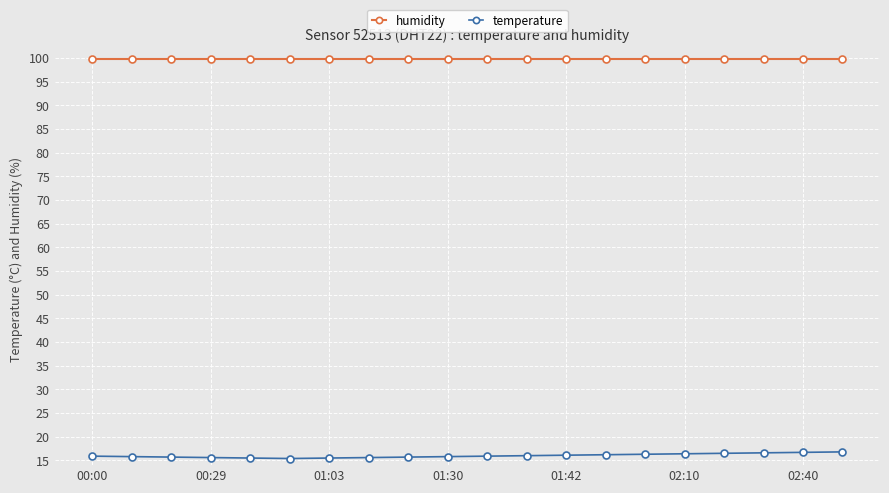

How many data points does each series have?

20